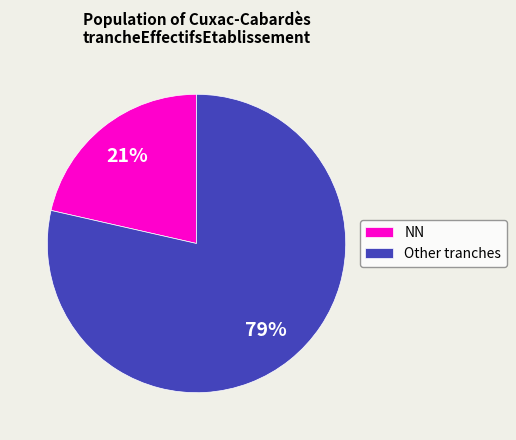

Count the number of slices in the pie.

2